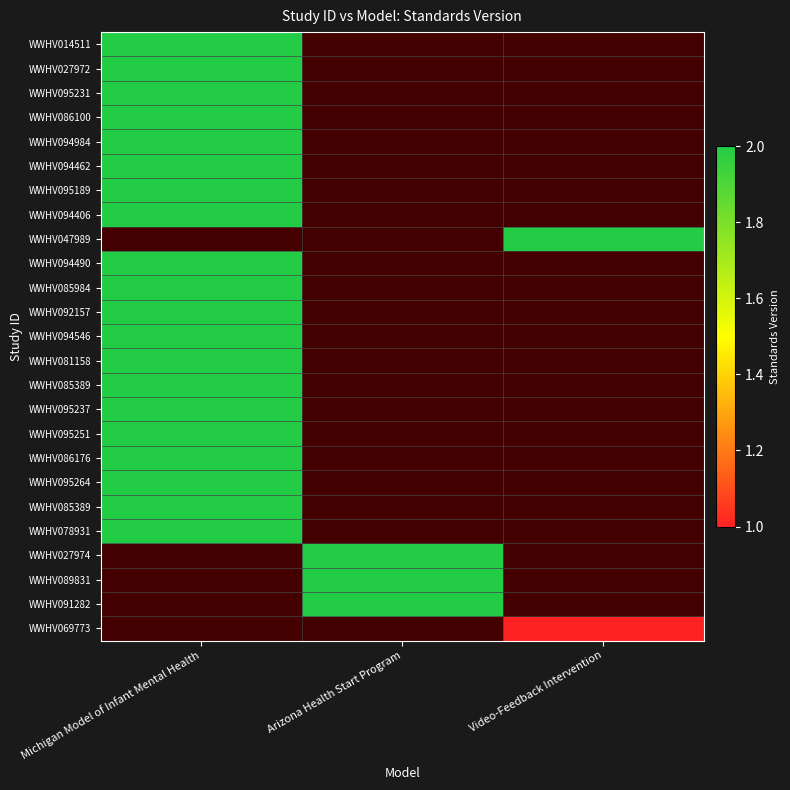

Count the number of categories in the chart.

3